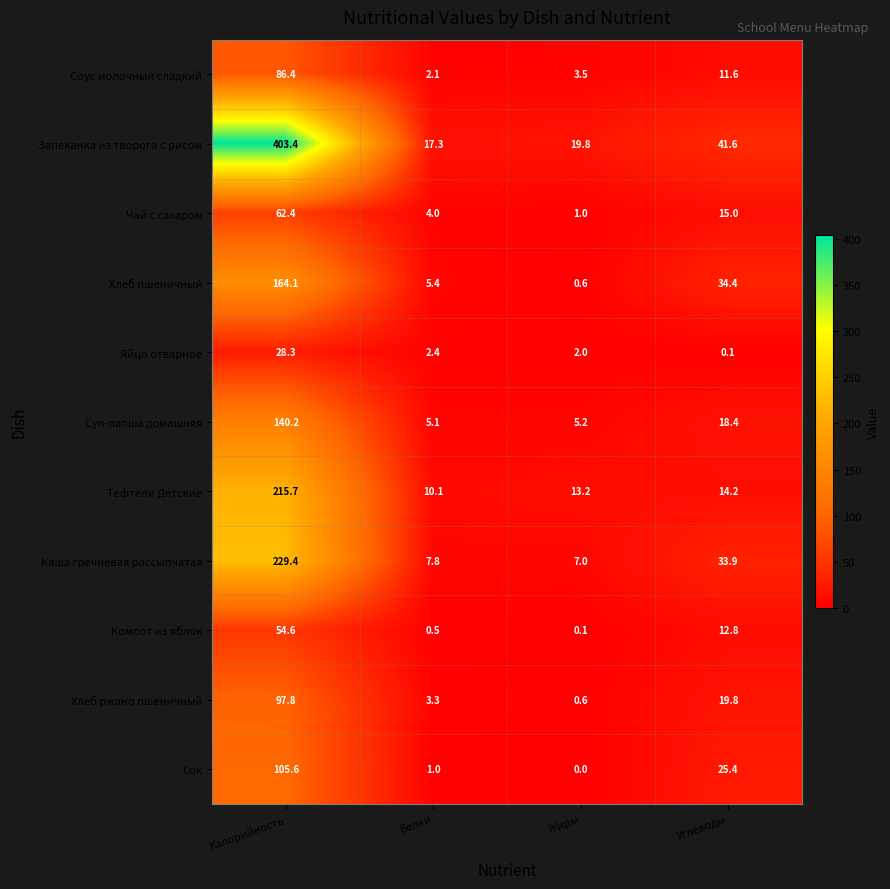

Between Калорийность and Белки, which series saw the biggest shift?

Запеканка из творога с рисом